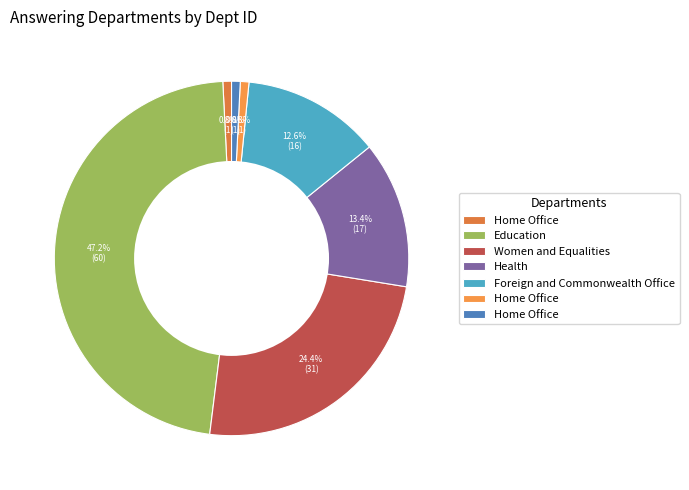

Which slice is the largest?

Department for Education